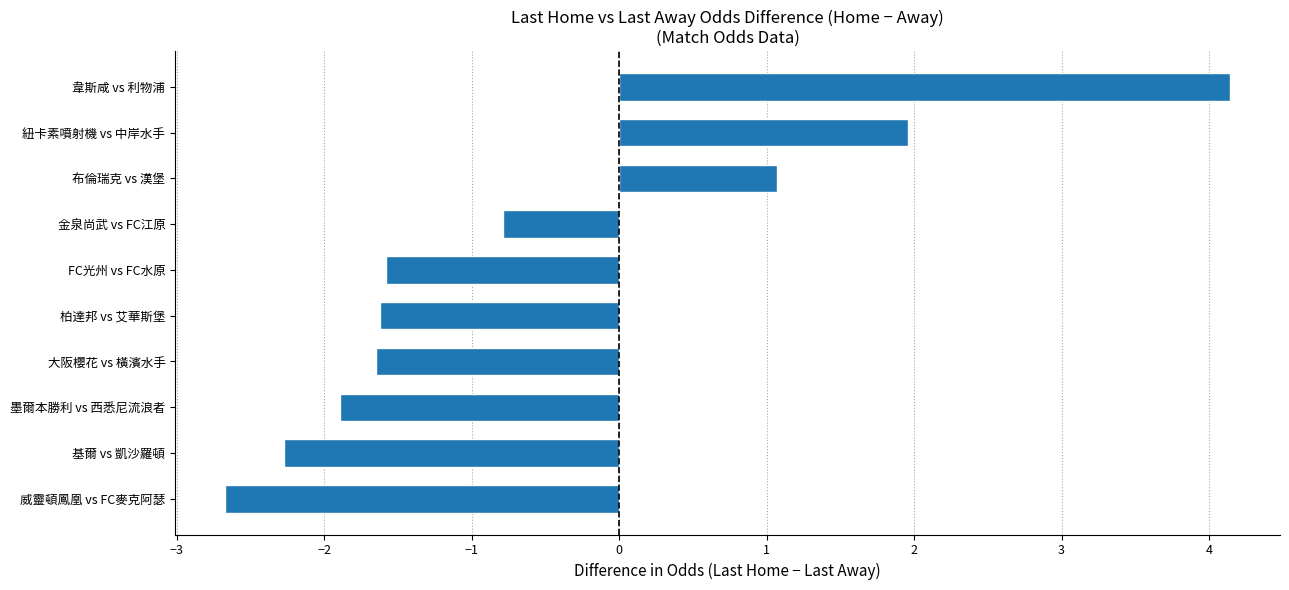

Between 布倫瑞克 vs 漢堡 and 大阪櫻花 vs 橫濱水手, which is larger?

布倫瑞克 vs 漢堡